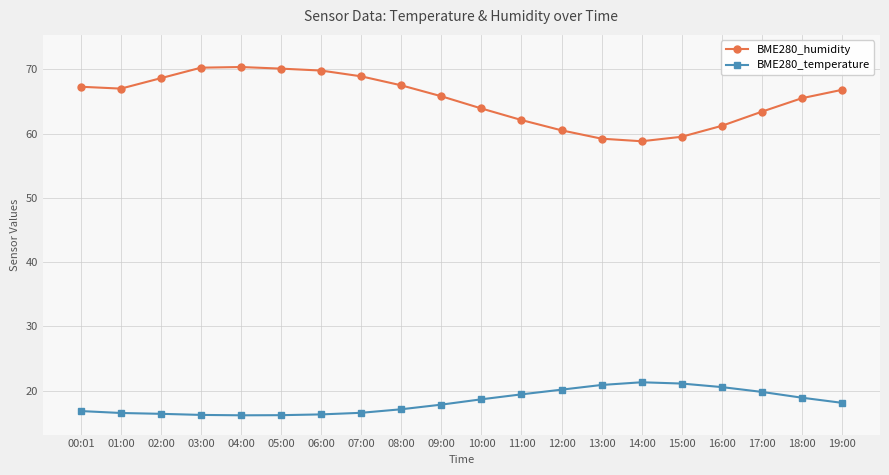

What are all the series names shown in the legend?

BME280_humidity, BME280_temperature